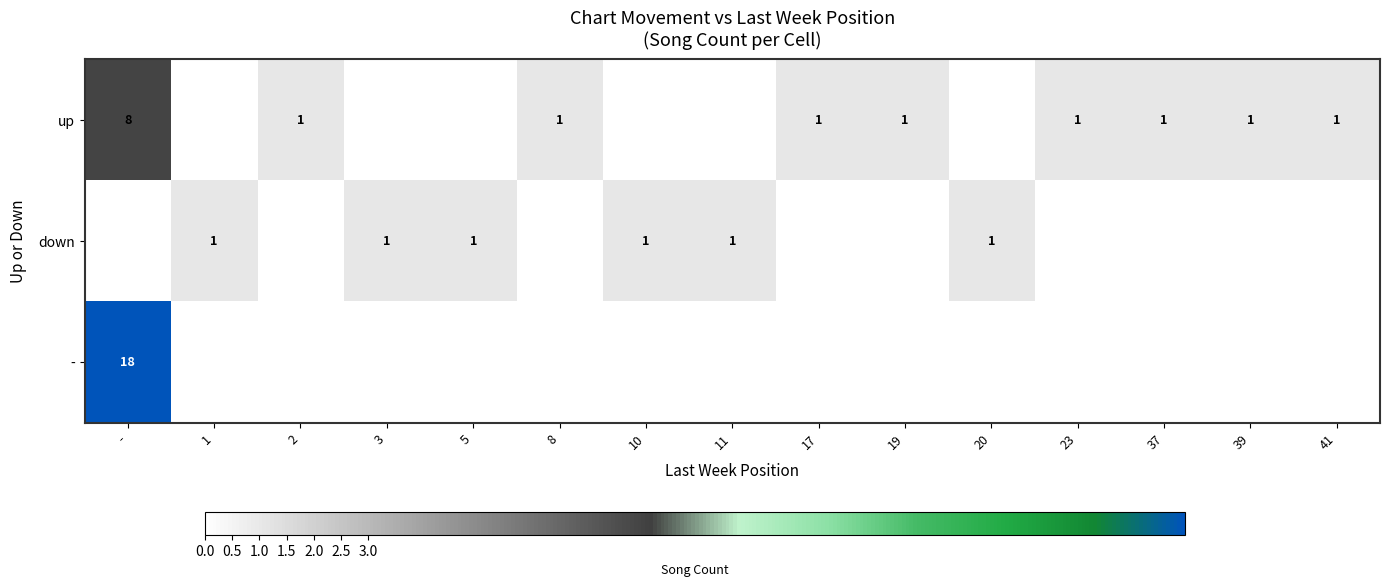

The value of up at 19 is 1. True or false?

True